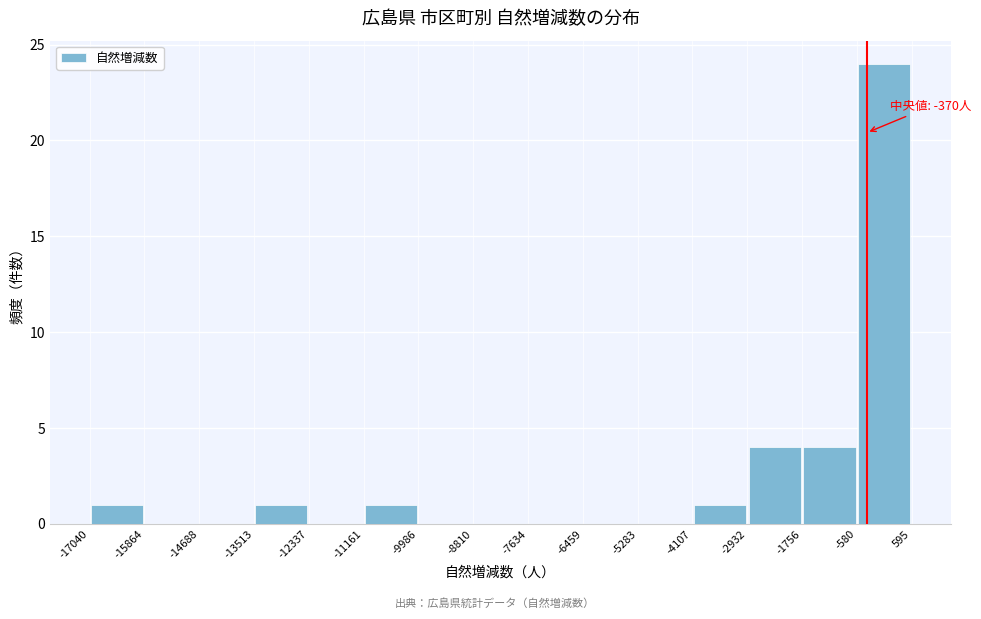

Which range on the x-axis has the tallest bar?

-580 to 595